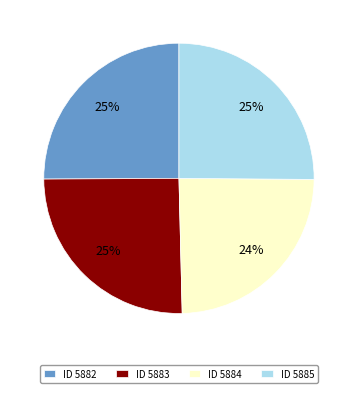

What is the smallest slice in the pie chart?

ID 5884